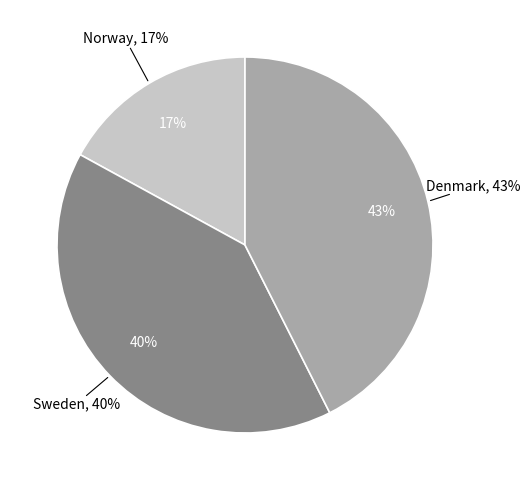

Rank the categories by value from highest to lowest.

Denmark, Sweden, Norway